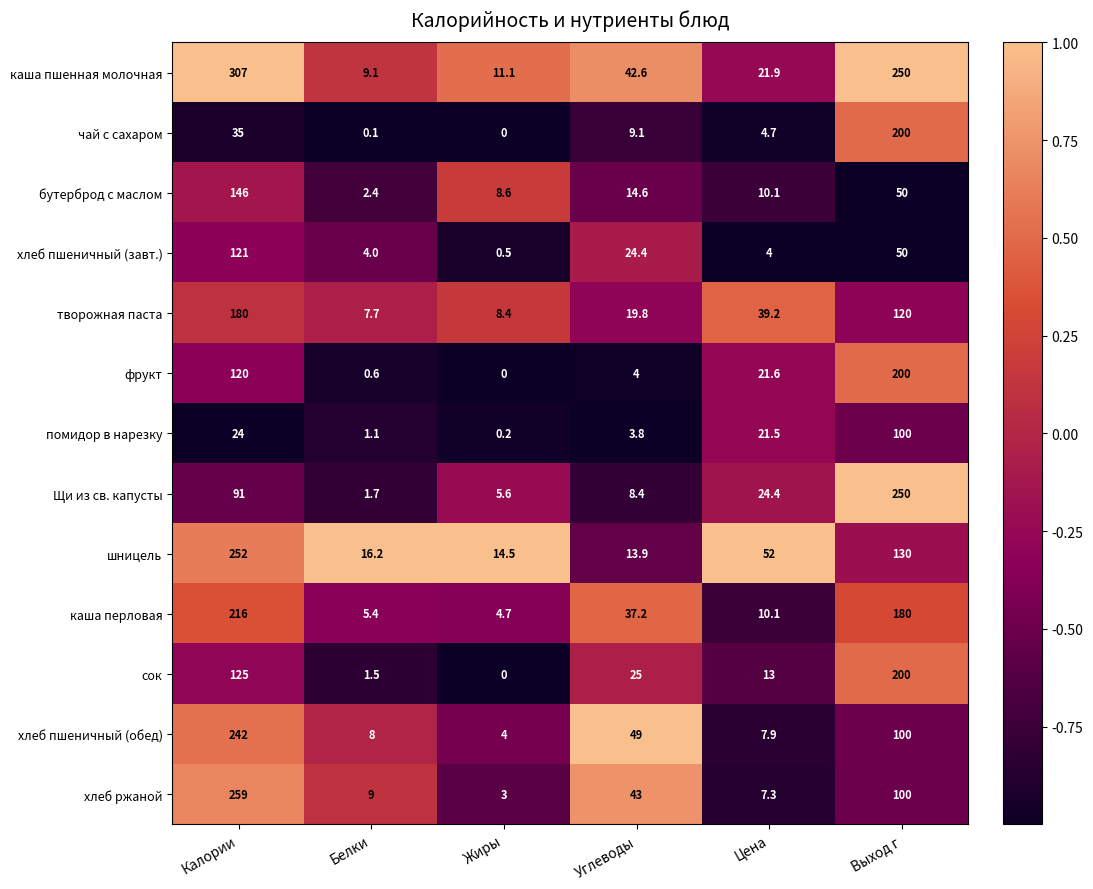

Rank the categories by сок value from highest to lowest.

Выход г, Калории, Углеводы, Цена, Белки, Жиры